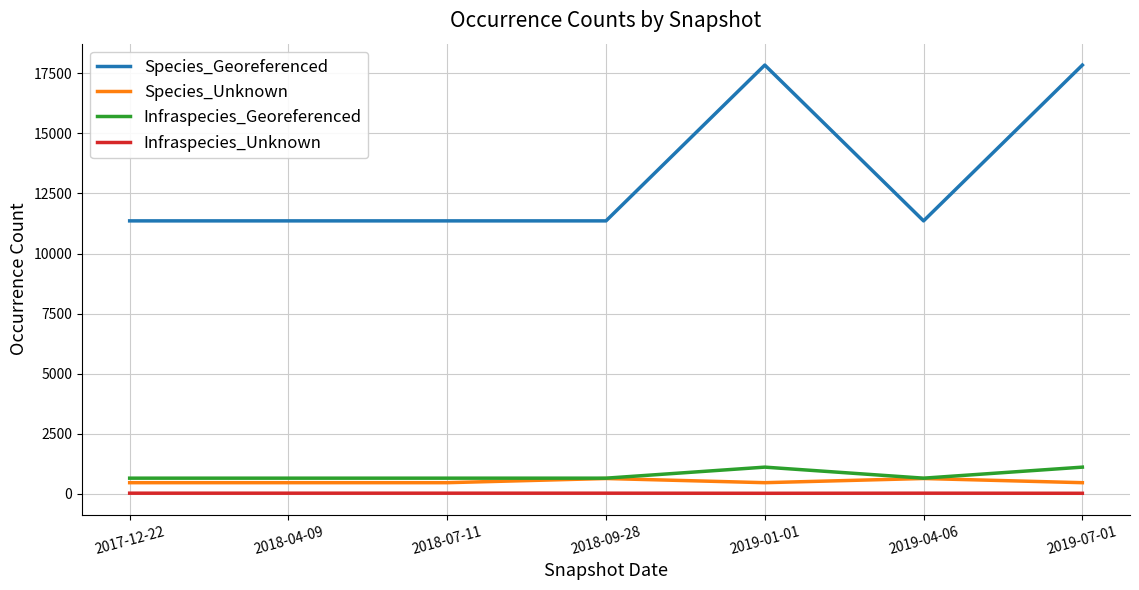

Count the Species_Georeferenced values in the range 11359 to 17841.

7